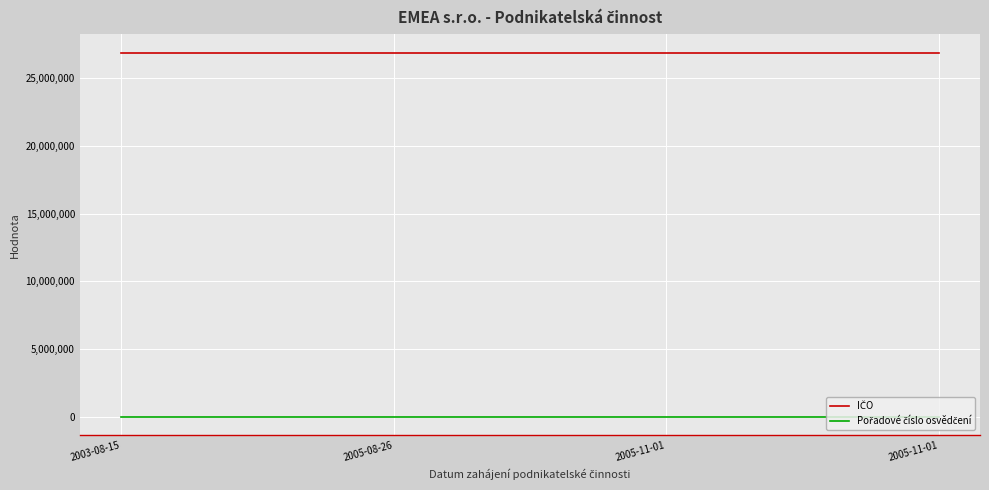

At which label is IČO closest to 26898101?

2003-08-15